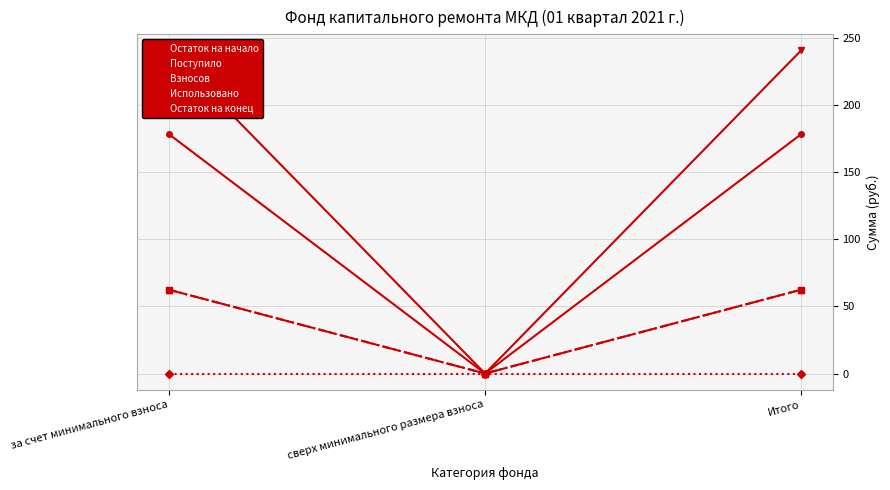

Reading left to right, list all the values displayed in this chart.

Остаток на начало: 178.2	0.0	178.2
Поступило: 62.4	0.0	62.4
Взносов: 62.4	0.0	62.4
Использовано: 0.0	0.0	0.0
Остаток на конец: 240.6	0.0	240.6